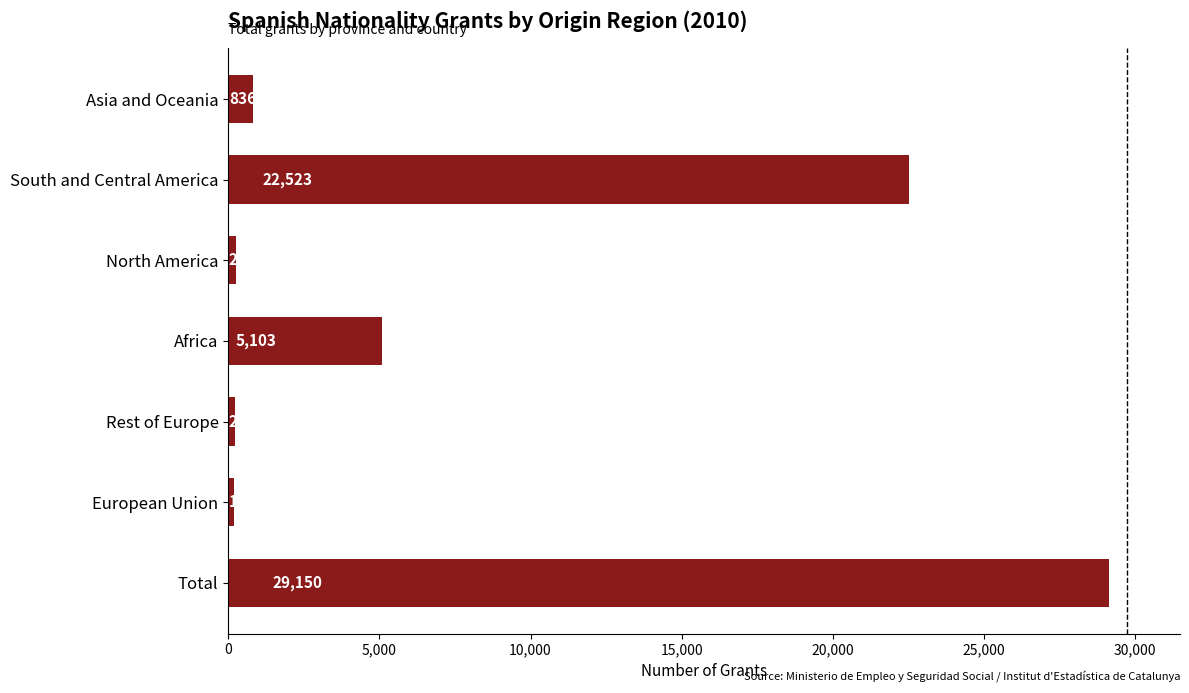

Reading top to bottom, what are all the values shown in this chart?

836	22523	246	5103	239	198	29150